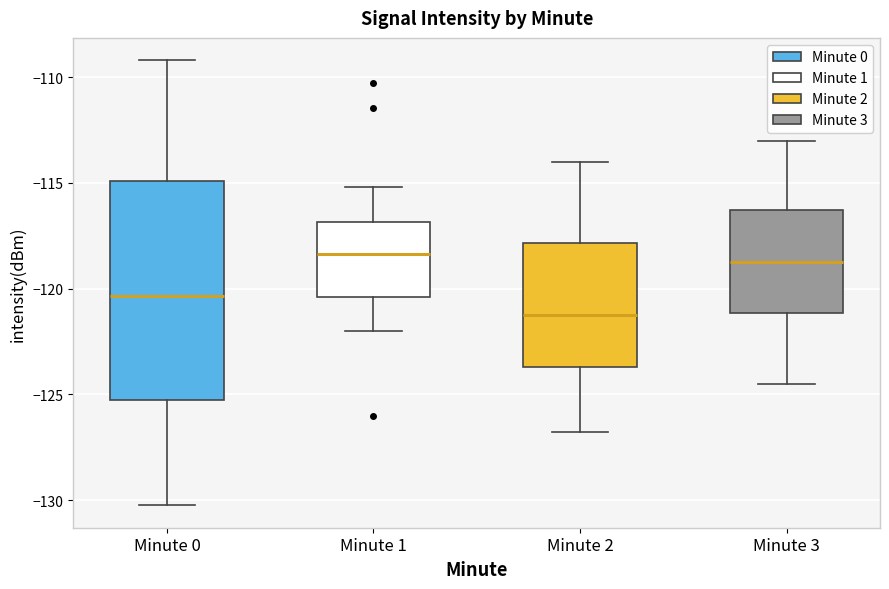

Where is the lower edge of the box for Minute 3 on the y-axis? The values are not printed on the chart, so give them approximately, as read against the axis.

-121.0